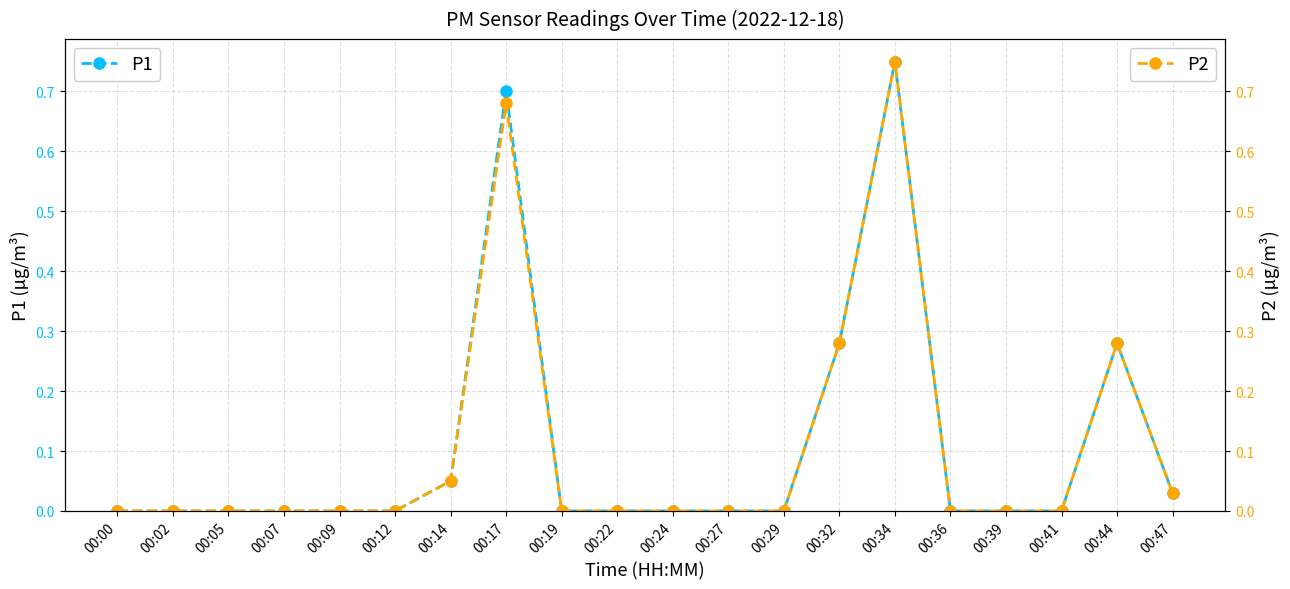

List the series in order of their overall mean, highest first.

P1, P2